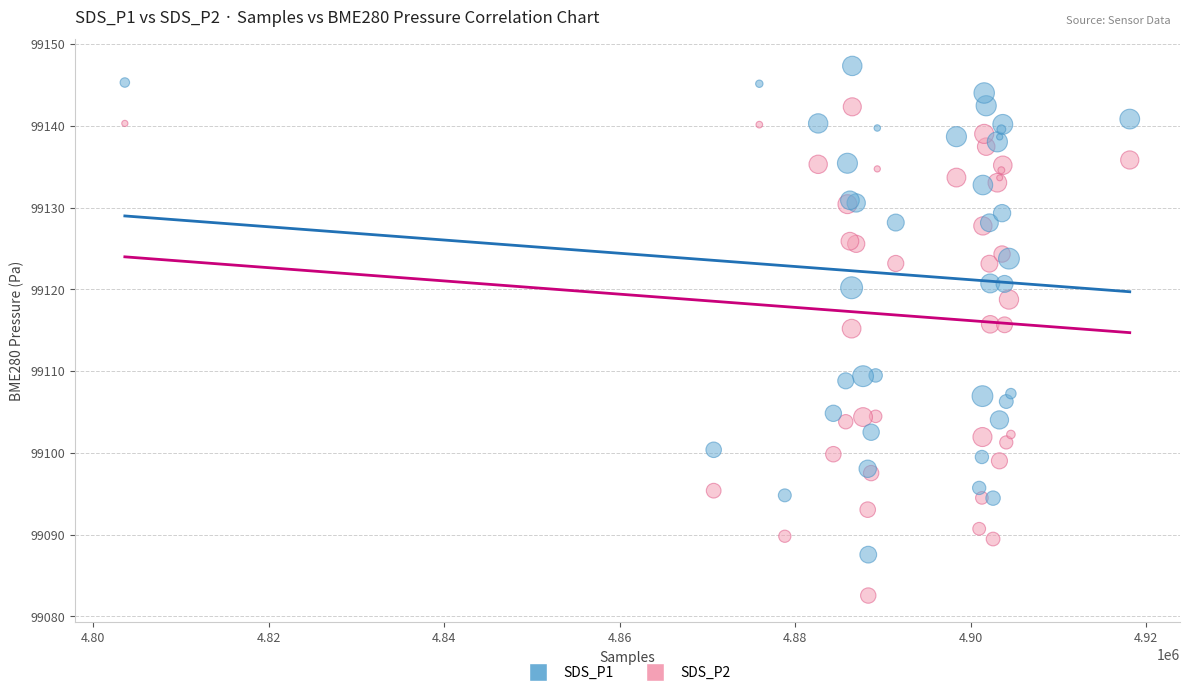

Which series reaches the minimum Y coordinate?

SDS_P2